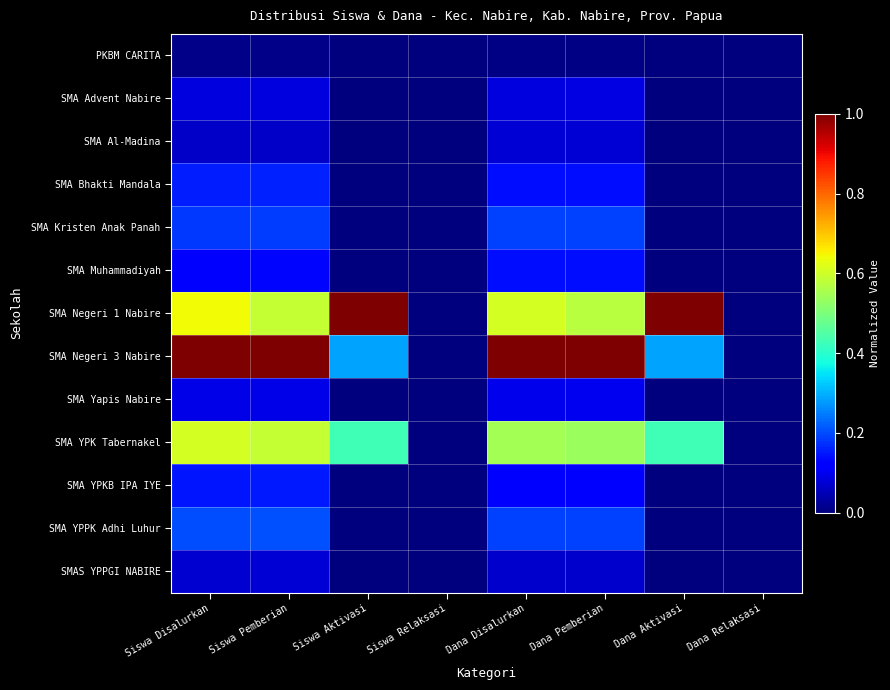

Reading left to right, transcribe all the data shown in this chart.

PKBM CARITA: Siswa Disalurkan=0.0	Siswa Pemberian=0.0	Siswa Aktivasi=0.0	Siswa Relaksasi=0.0	Dana Disalurkan=0.0	Dana Pemberian=0.0	Dana Aktivasi=0.0	Dana Relaksasi=0.0
SMA Advent Nabire: Siswa Disalurkan=0.1	Siswa Pemberian=0.1	Siswa Aktivasi=0.0	Siswa Relaksasi=0.0	Dana Disalurkan=0.1	Dana Pemberian=0.1	Dana Aktivasi=0.0	Dana Relaksasi=0.0
SMA Al-Madina: Siswa Disalurkan=0.1	Siswa Pemberian=0.1	Siswa Aktivasi=0.0	Siswa Relaksasi=0.0	Dana Disalurkan=0.1	Dana Pemberian=0.1	Dana Aktivasi=0.0	Dana Relaksasi=0.0
SMA Bhakti Mandala: Siswa Disalurkan=0.2	Siswa Pemberian=0.2	Siswa Aktivasi=0.0	Siswa Relaksasi=0.0	Dana Disalurkan=0.1	Dana Pemberian=0.1	Dana Aktivasi=0.0	Dana Relaksasi=0.0
SMA Kristen Anak Panah: Siswa Disalurkan=0.2	Siswa Pemberian=0.2	Siswa Aktivasi=0.0	Siswa Relaksasi=0.0	Dana Disalurkan=0.2	Dana Pemberian=0.2	Dana Aktivasi=0.0	Dana Relaksasi=0.0
SMA Muhammadiyah: Siswa Disalurkan=0.1	Siswa Pemberian=0.1	Siswa Aktivasi=0.0	Siswa Relaksasi=0.0	Dana Disalurkan=0.1	Dana Pemberian=0.1	Dana Aktivasi=0.0	Dana Relaksasi=0.0
SMA Negeri 1 Nabire: Siswa Disalurkan=0.6	Siswa Pemberian=0.6	Siswa Aktivasi=1.0	Siswa Relaksasi=0.0	Dana Disalurkan=0.6	Dana Pemberian=0.6	Dana Aktivasi=1.0	Dana Relaksasi=0.0
SMA Negeri 3 Nabire: Siswa Disalurkan=1.0	Siswa Pemberian=1.0	Siswa Aktivasi=0.3	Siswa Relaksasi=0.0	Dana Disalurkan=1.0	Dana Pemberian=1.0	Dana Aktivasi=0.3	Dana Relaksasi=0.0
SMA Yapis Nabire: Siswa Disalurkan=0.1	Siswa Pemberian=0.1	Siswa Aktivasi=0.0	Siswa Relaksasi=0.0	Dana Disalurkan=0.1	Dana Pemberian=0.1	Dana Aktivasi=0.0	Dana Relaksasi=0.0
SMA YPK Tabernakel: Siswa Disalurkan=0.6	Siswa Pemberian=0.6	Siswa Aktivasi=0.4	Siswa Relaksasi=0.0	Dana Disalurkan=0.5	Dana Pemberian=0.5	Dana Aktivasi=0.4	Dana Relaksasi=0.0
SMA YPKB IPA IYE: Siswa Disalurkan=0.1	Siswa Pemberian=0.1	Siswa Aktivasi=0.0	Siswa Relaksasi=0.0	Dana Disalurkan=0.1	Dana Pemberian=0.1	Dana Aktivasi=0.0	Dana Relaksasi=0.0
SMA YPPK Adhi Luhur: Siswa Disalurkan=0.2	Siswa Pemberian=0.2	Siswa Aktivasi=0.0	Siswa Relaksasi=0.0	Dana Disalurkan=0.2	Dana Pemberian=0.2	Dana Aktivasi=0.0	Dana Relaksasi=0.0
SMAS YPPGI NABIRE: Siswa Disalurkan=0.1	Siswa Pemberian=0.1	Siswa Aktivasi=0.0	Siswa Relaksasi=0.0	Dana Disalurkan=0.1	Dana Pemberian=0.1	Dana Aktivasi=0.0	Dana Relaksasi=0.0